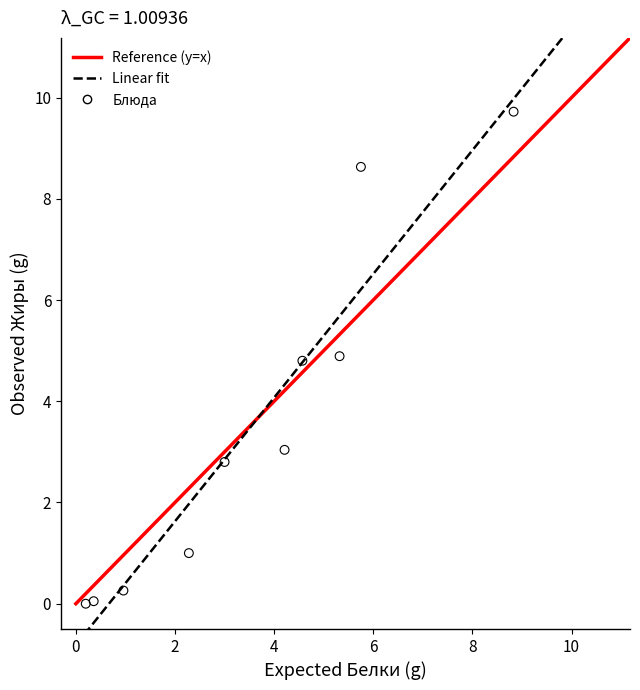

What is the average X value?

3.5